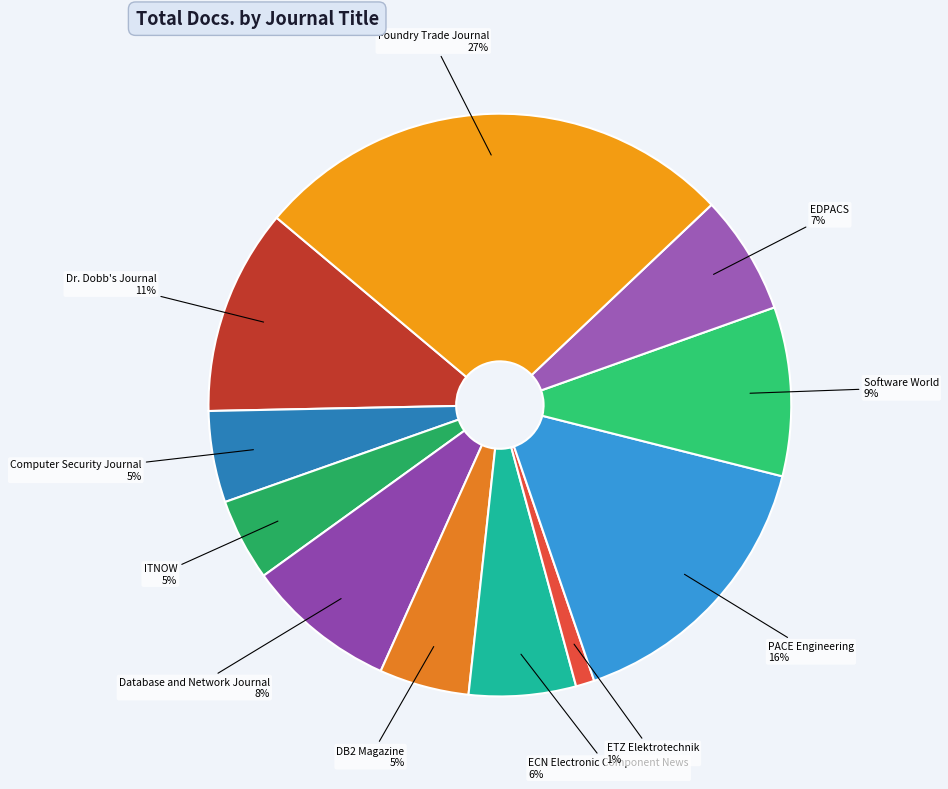

How many slices are in this pie chart?

11